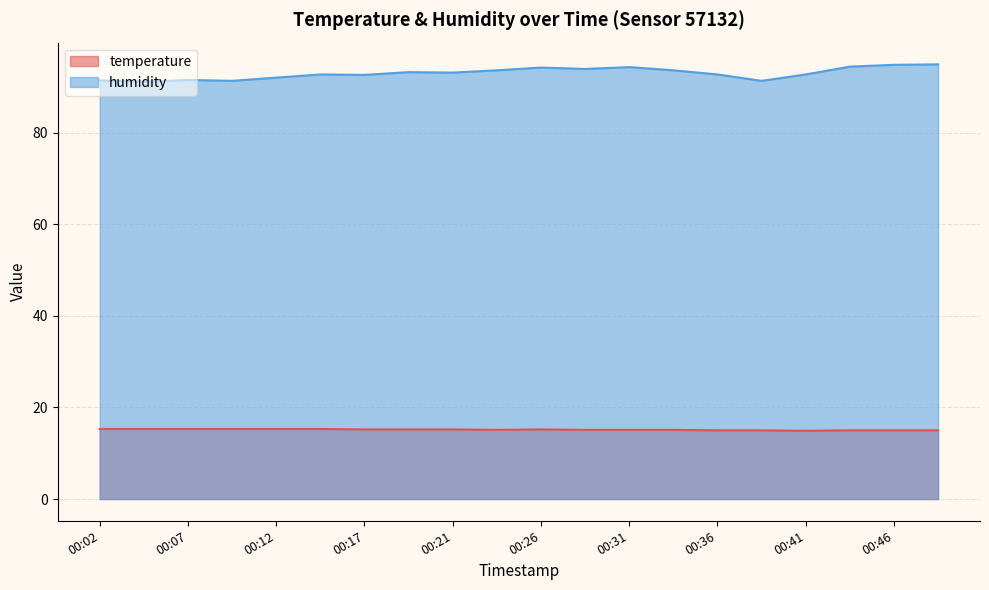

What is the smallest value displayed?

14.9